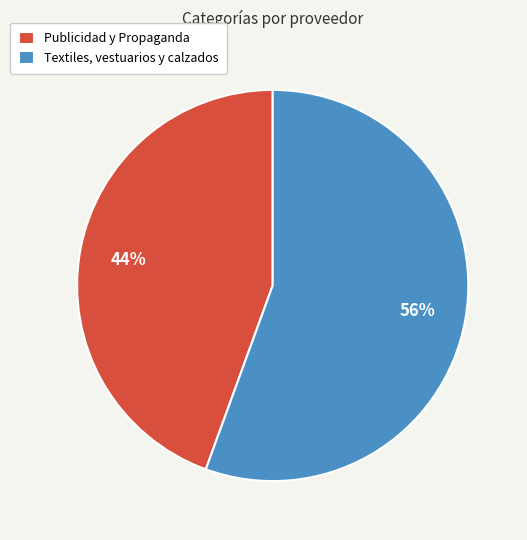

Approximately how many times larger is the value at Publicidad y Propaganda compared to Textiles, vestuarios y calzados?

0.8